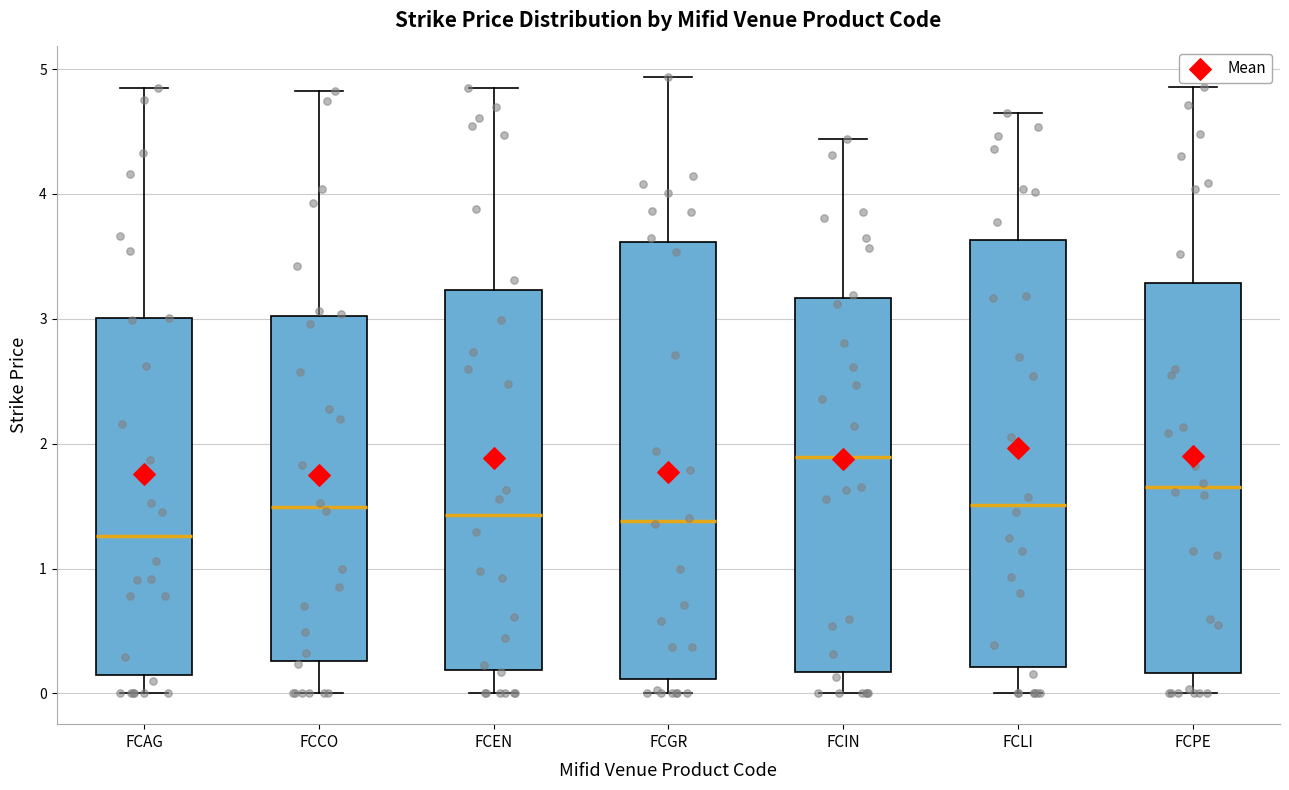

Where is the upper edge of the box for FCEN on the y-axis? The values are not printed on the chart, so give them approximately, as read against the axis.

3.2